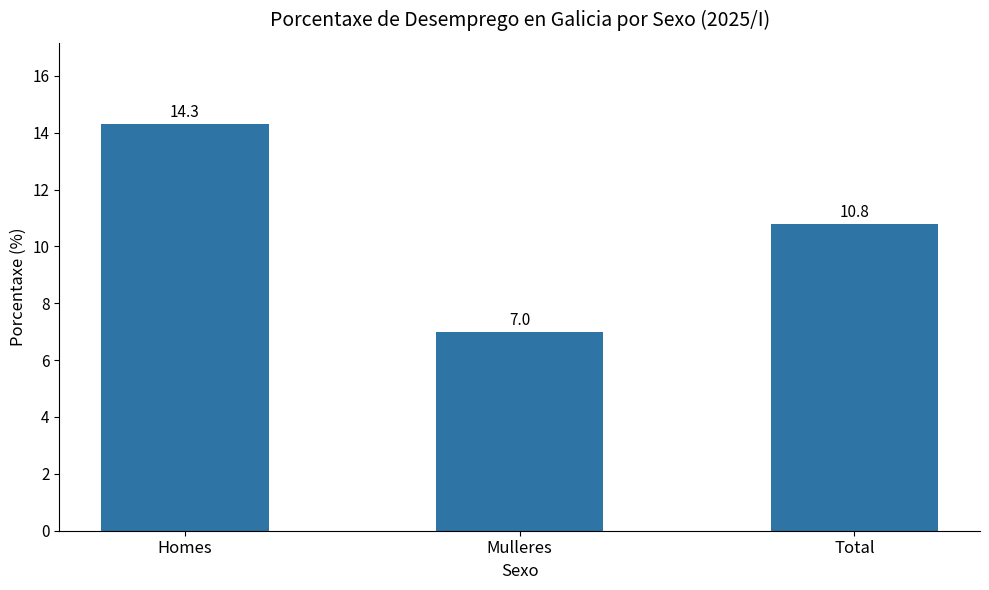

Rank the categories by value from lowest to highest.

Mulleres, Total, Homes